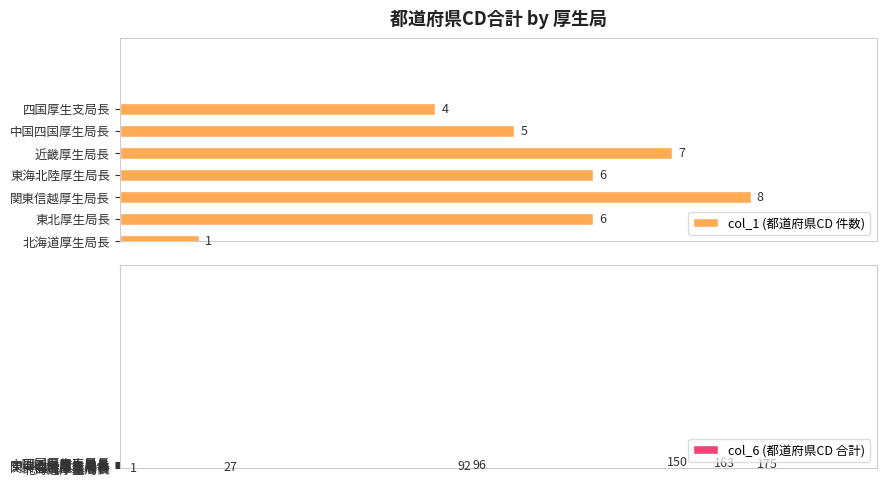

What are all the series names shown in the legend?

col_1 (都道府県CD 件数), col_6 (都道府県CD 合計)